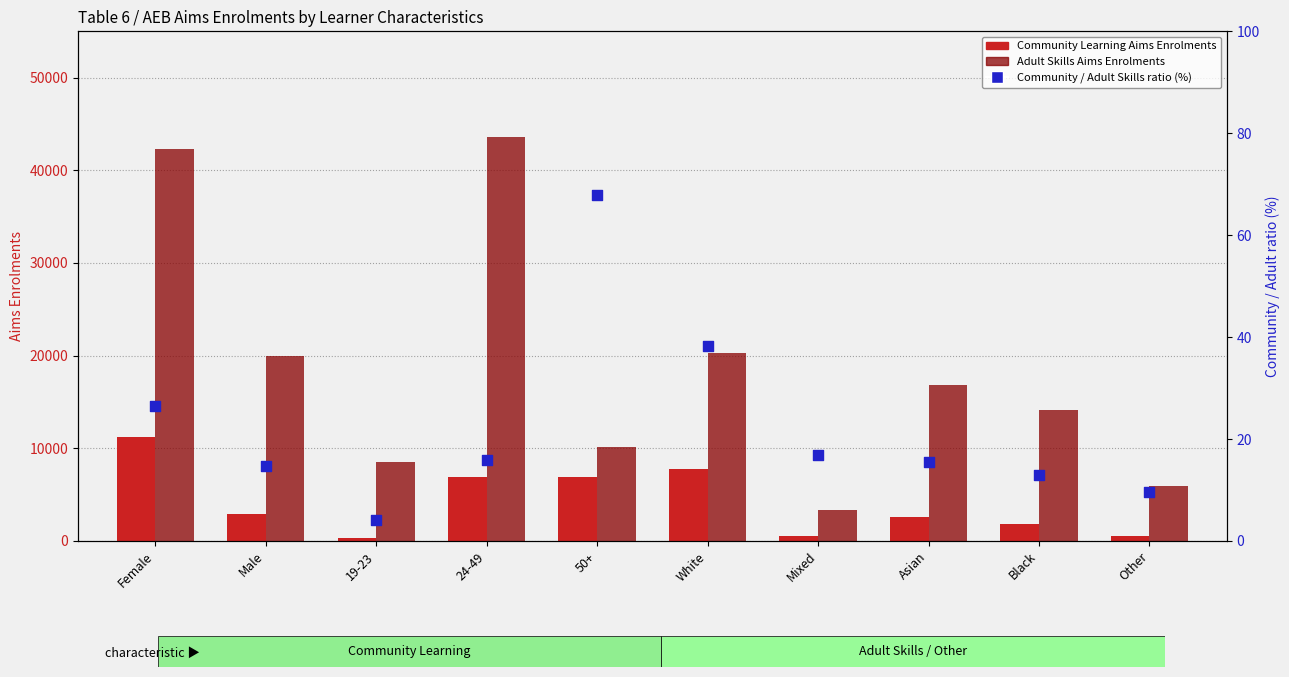

Which series has the widest spread of Y values?

Adult Skills Aims Enrolments